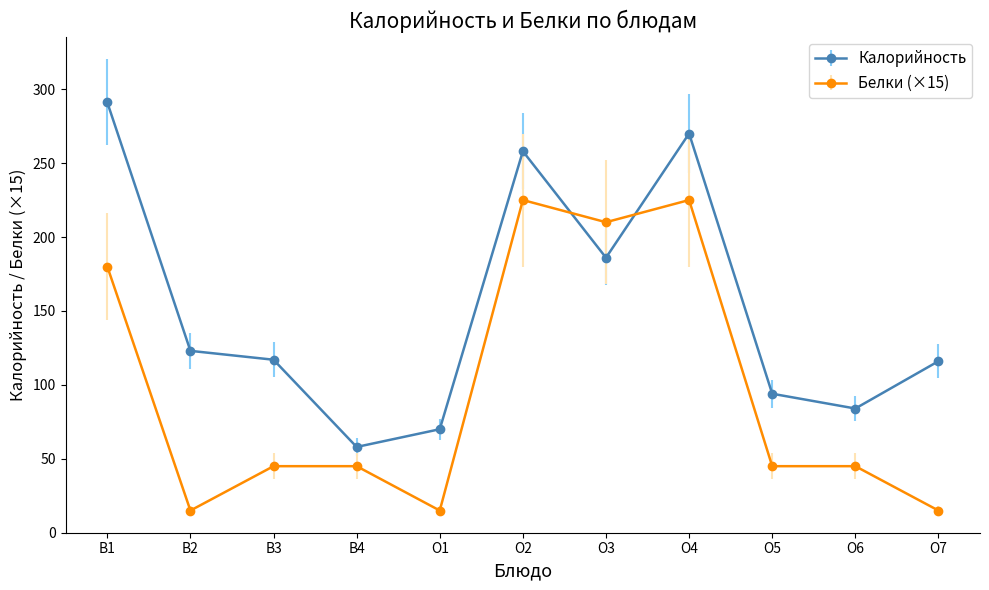

Rank the series by their maximum value, from lowest to highest.

Белки (×15), Калорийность